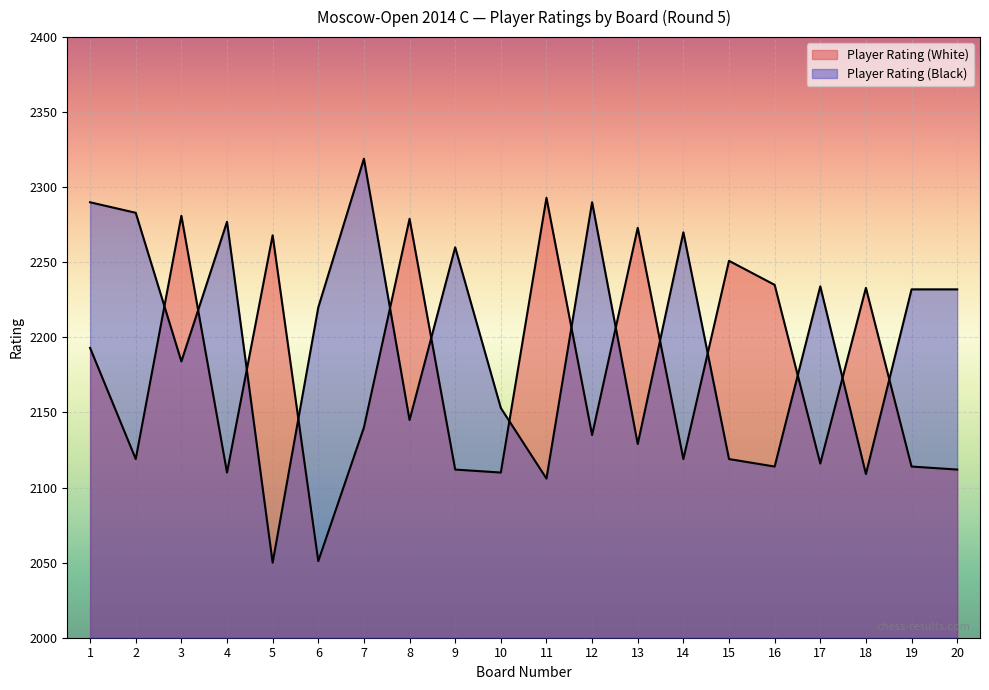

True or false: Player Rating (Black) has a value of 2260 at 9.

True